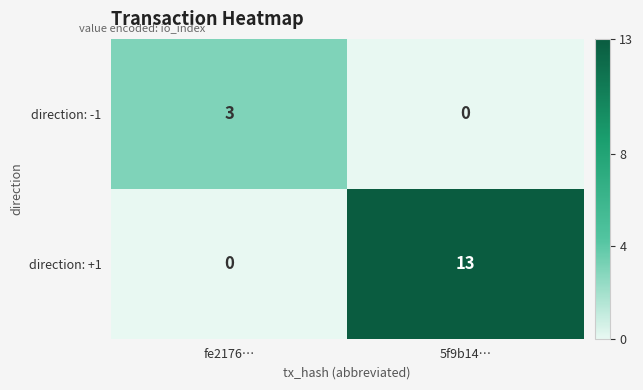

Reading right to left, extract all data points from this chart.

direction: -1: 5f9b14…=0	fe2176…=3
direction: +1: 5f9b14…=13	fe2176…=0